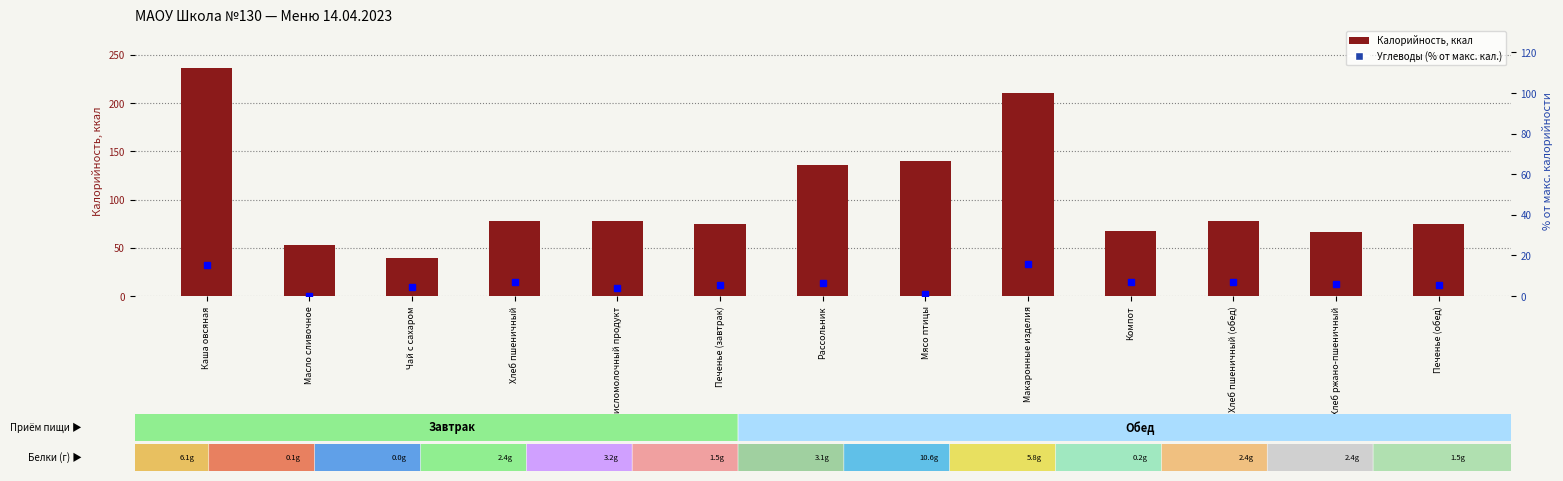

What is the label of the 10th bar from the left?

Компот